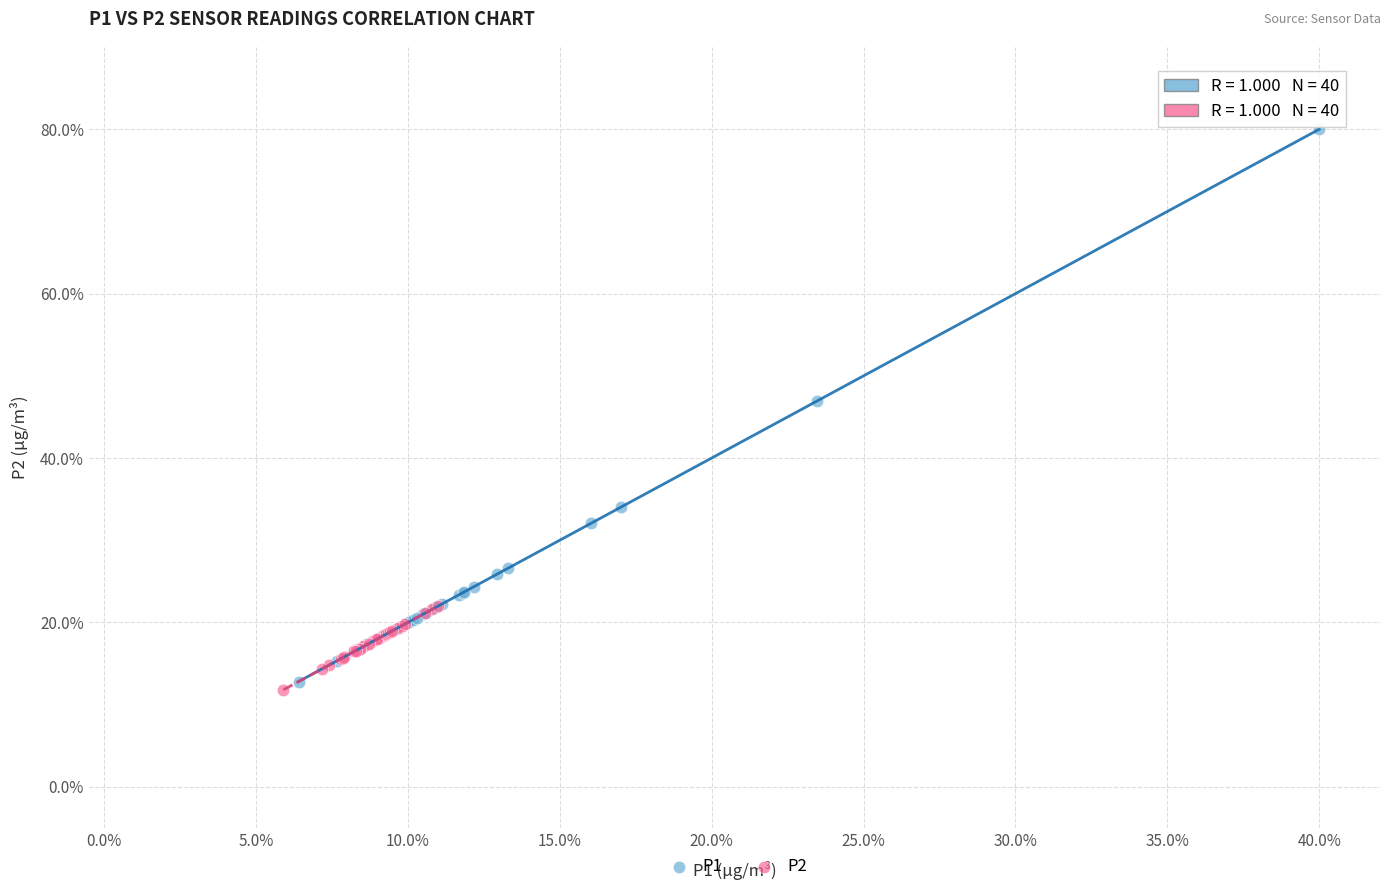

Which series contains the lowest Y value?

P2